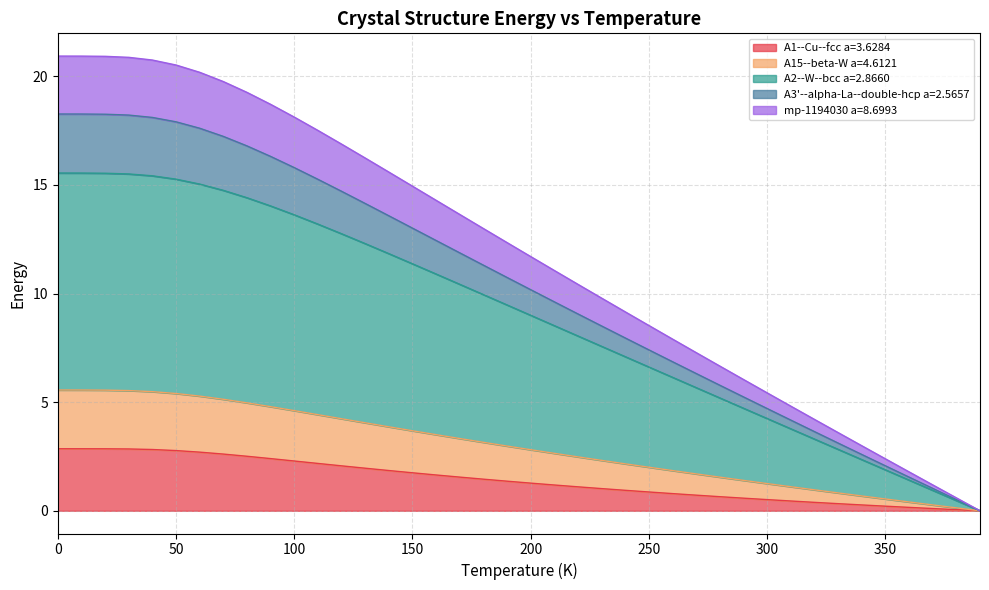

What is the maximum value for A1--Cu--fcc a=3.6284?

2.9